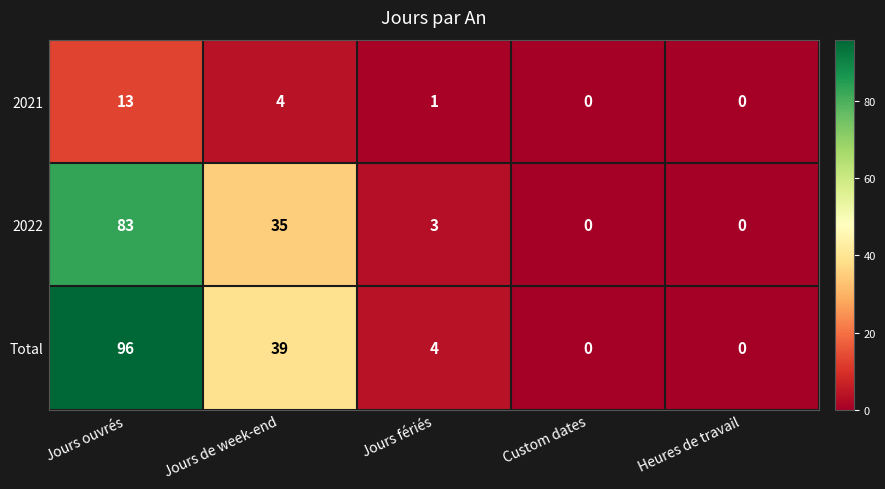

Reading left to right, list all the values displayed in this chart.

2021: 13	4	1	0	0
2022: 83	35	3	0	0
Total: 96	39	4	0	0